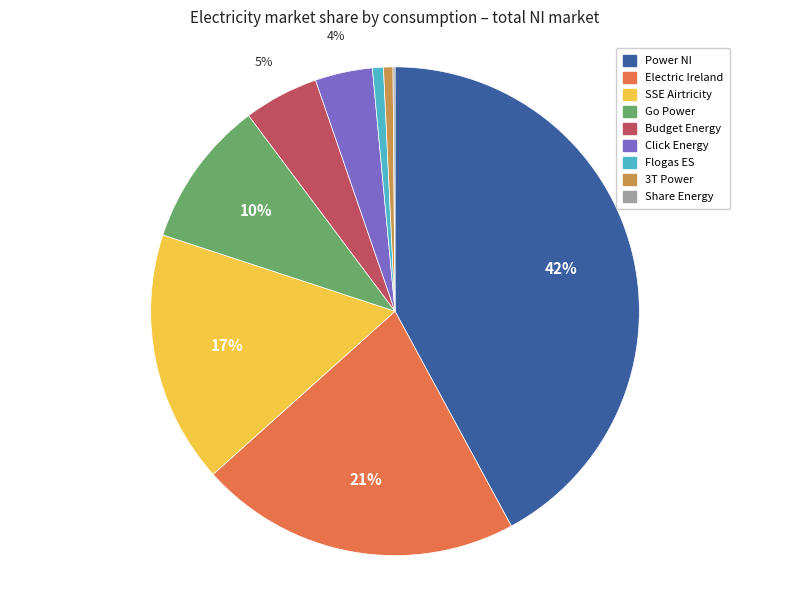

Which has a higher value, Click Energy or Budget Energy?

Budget Energy